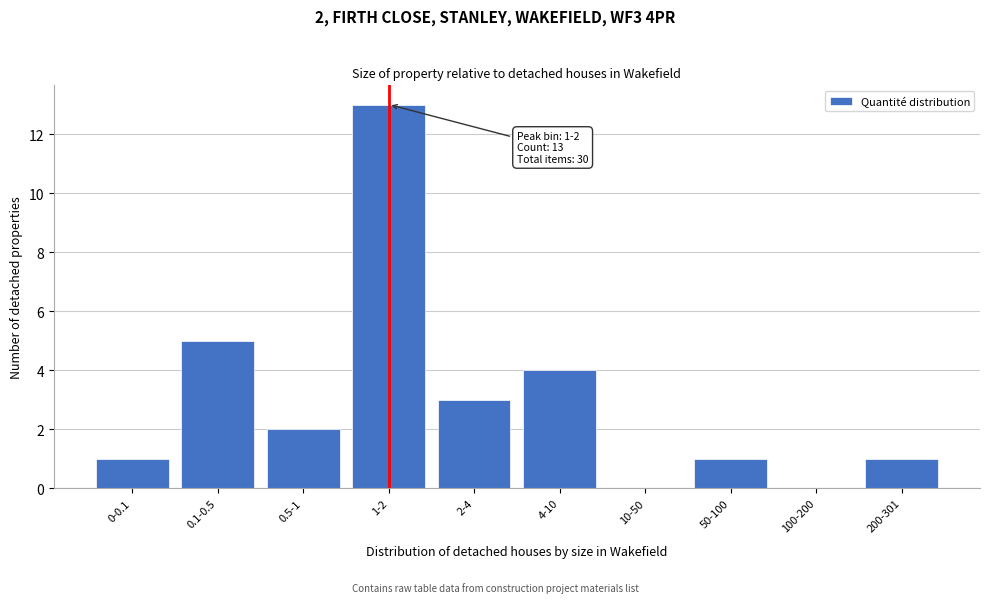

Reading left to right, what are all the values shown in this chart?

0-0.1=1	0.1-0.5=5	0.5-1=2	1-2=13	2-4=3	4-10=4	10-50=0	50-100=1	100-200=0	200-301=1